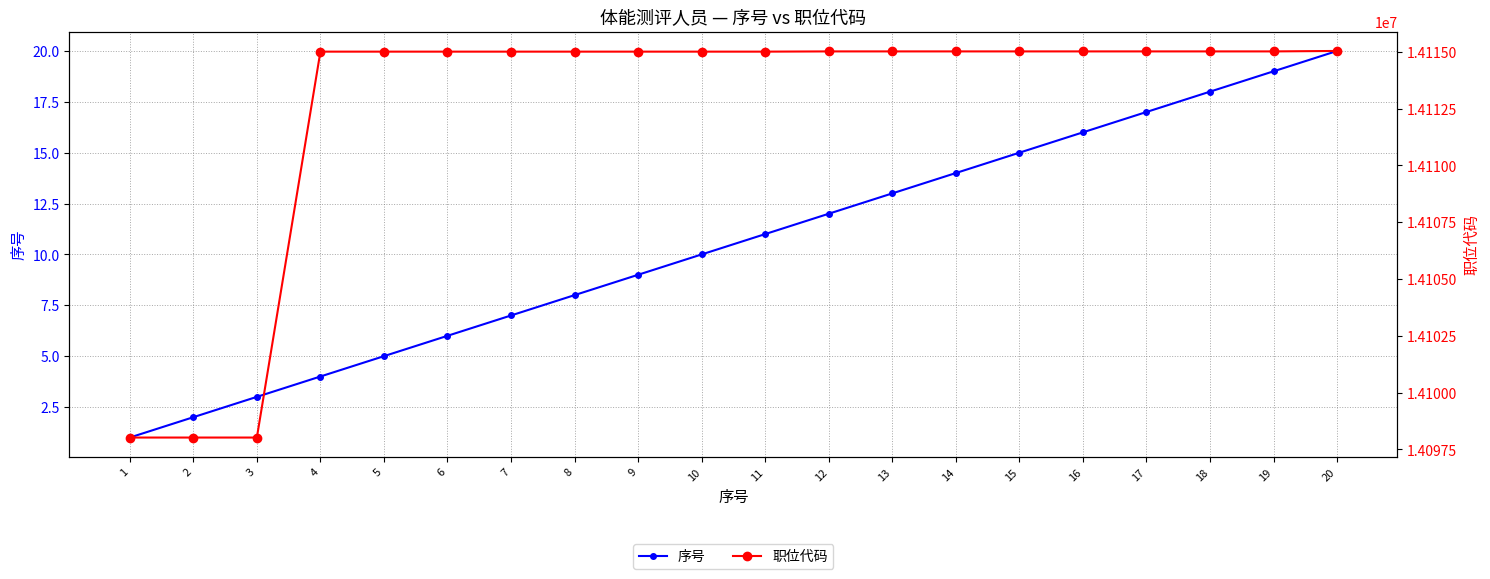

Which label corresponds to the largest value in the chart?

20